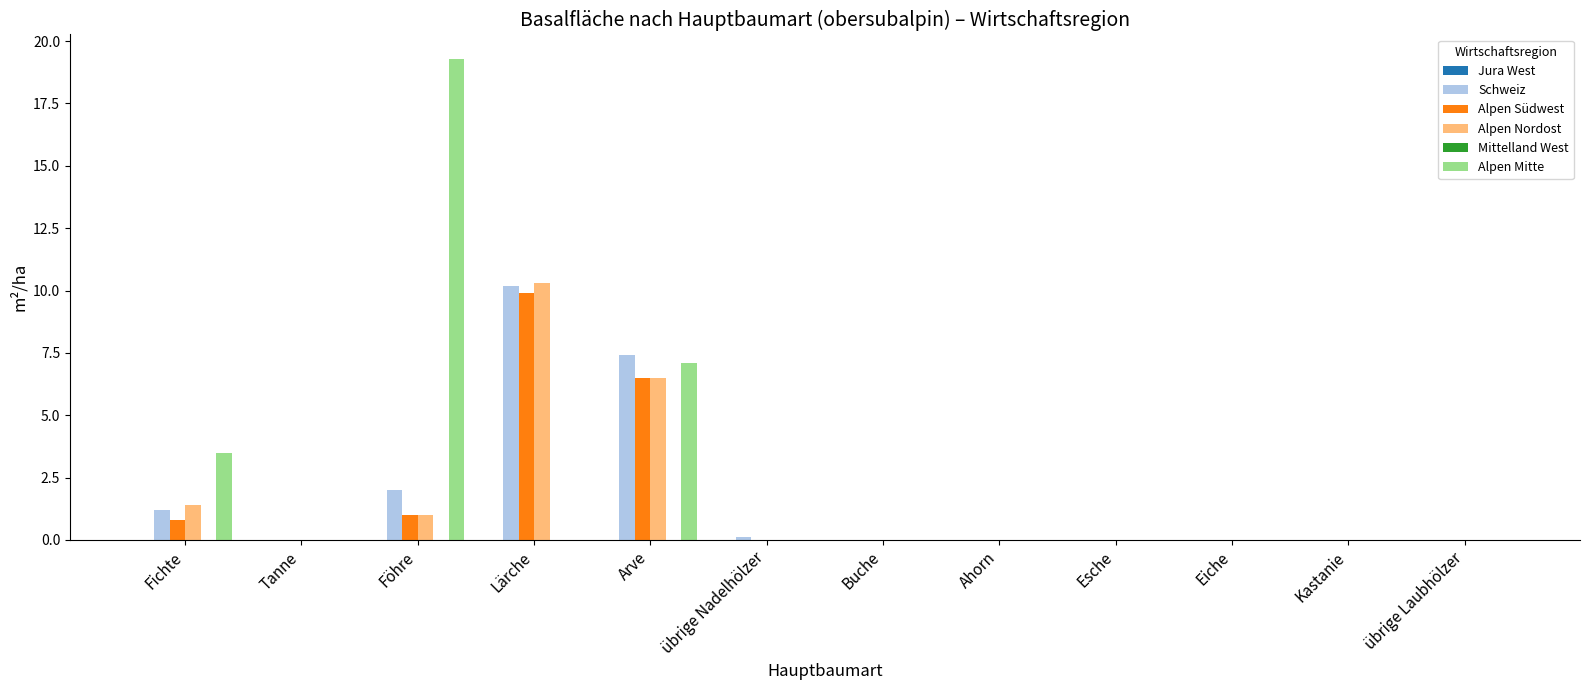

The value of Schweiz at Föhre is 2.0. True or false?

True